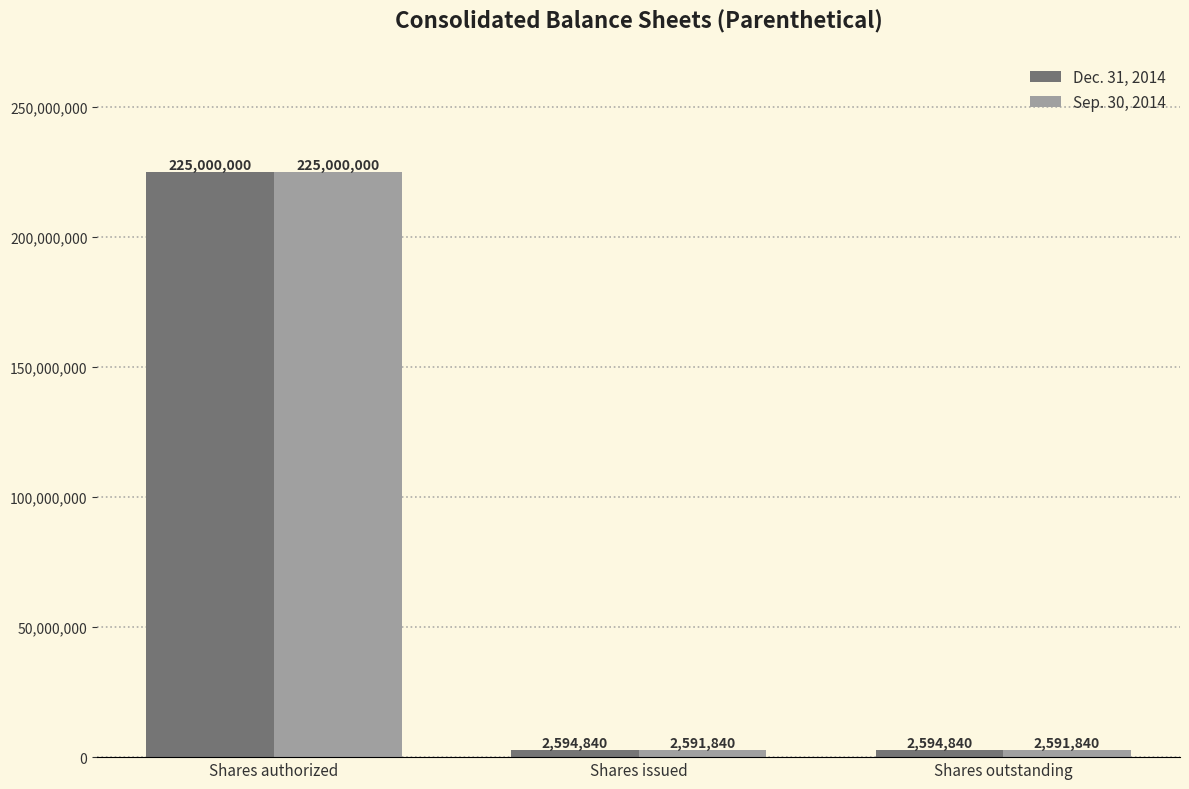

Which series has the largest range (max minus min)?

Sep. 30, 2014